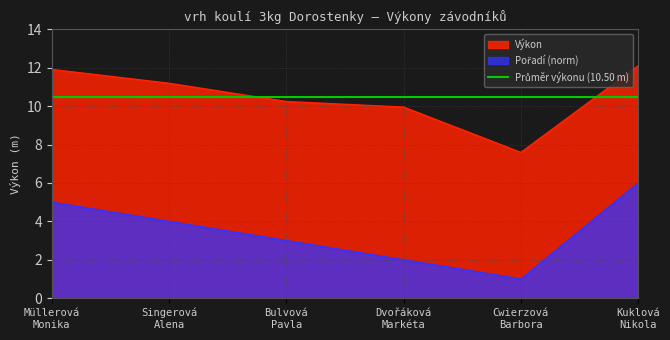

At which category is the sum across all series the highest?

Kuklová
Nikola